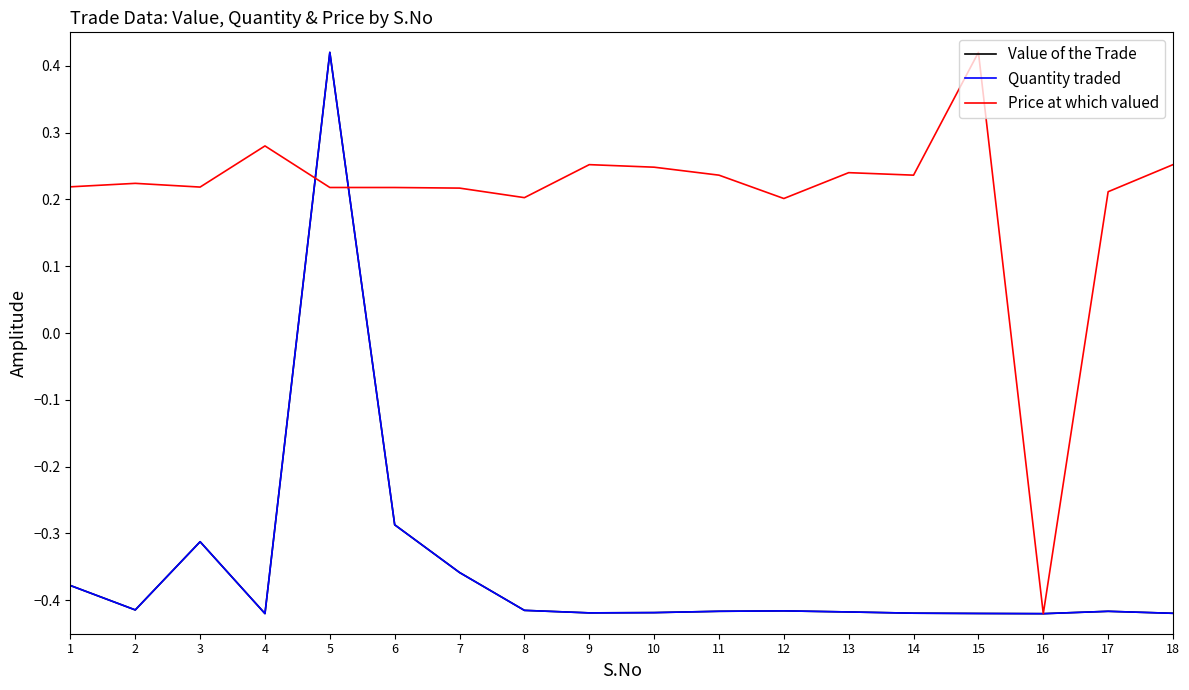

Is this an area chart (filled region under the line)?

No